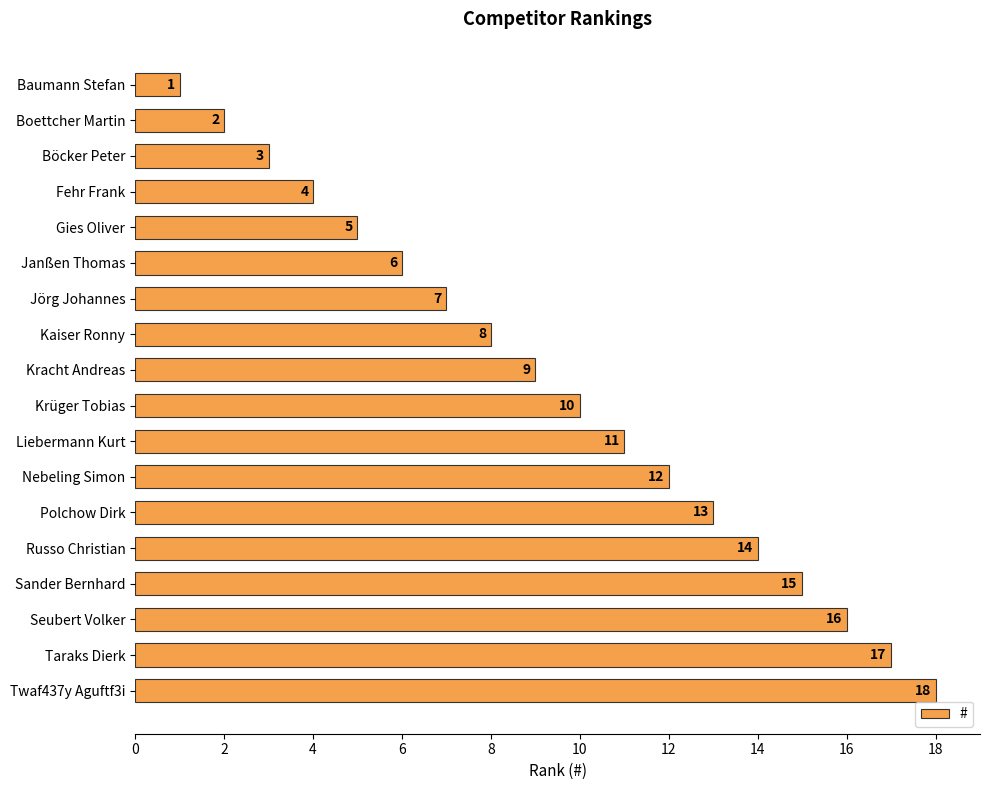

What is the greatest value displayed?

18